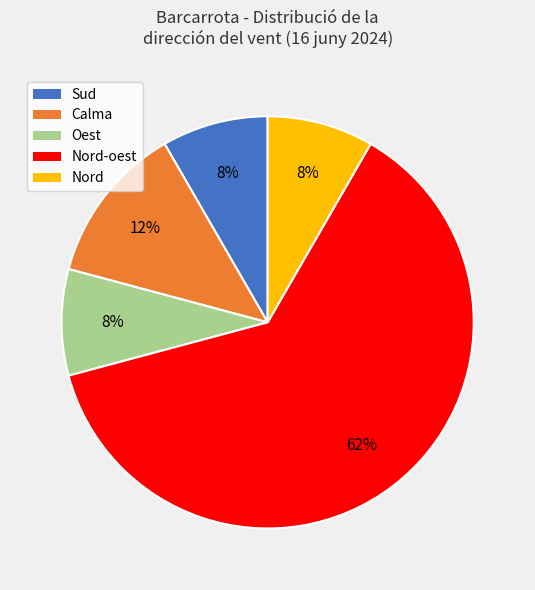

To the nearest percent, what is the average slice percentage?

20%